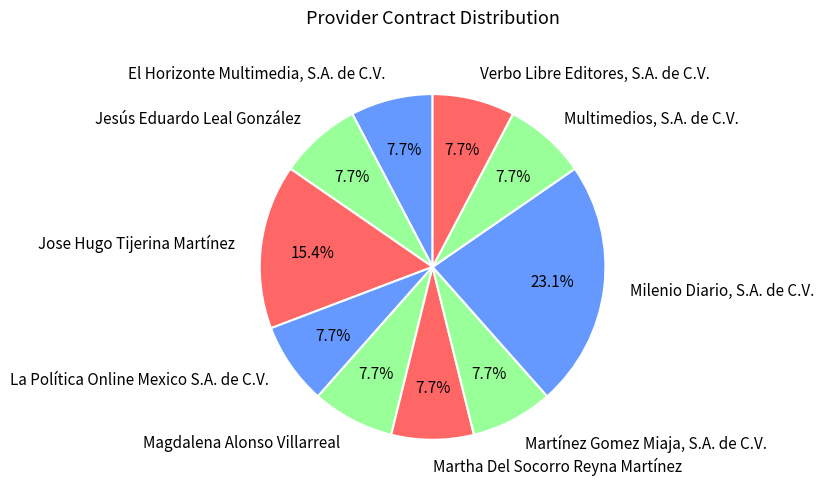

Does Milenio Diario, S.A. de C.V. account for over 50% of the chart?

No